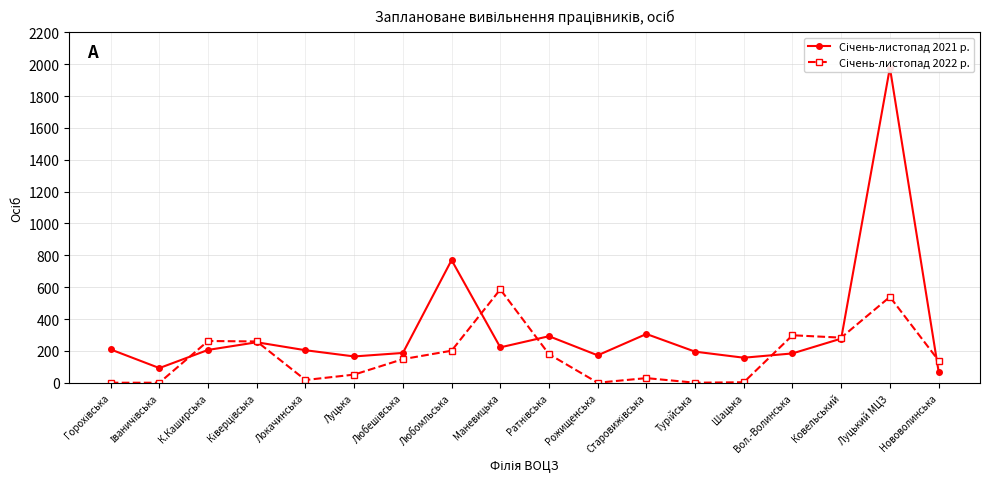

At which label does Січень-листопад 2021 р. reach its peak?

Луцький МЦЗ